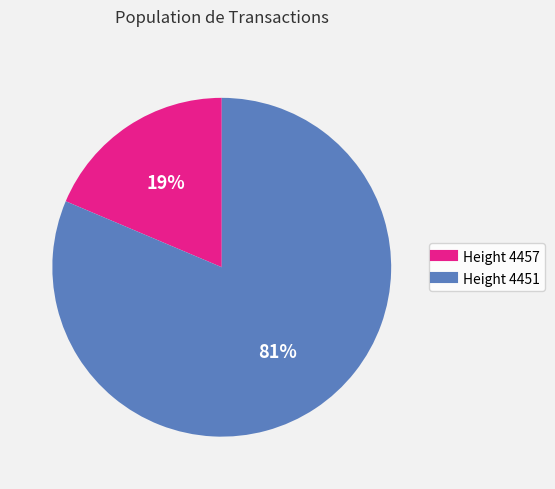

To the nearest percent, what is the average slice percentage?

50%